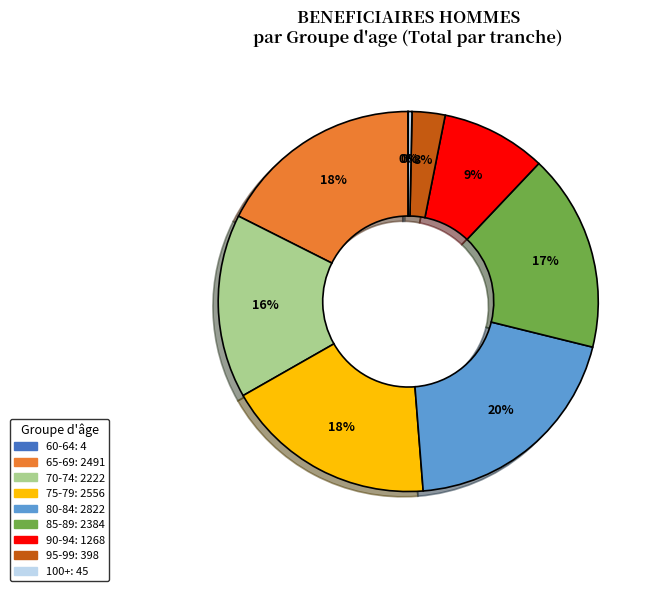

Combined, do 80-84 and 90-94 account for over 50%?

No